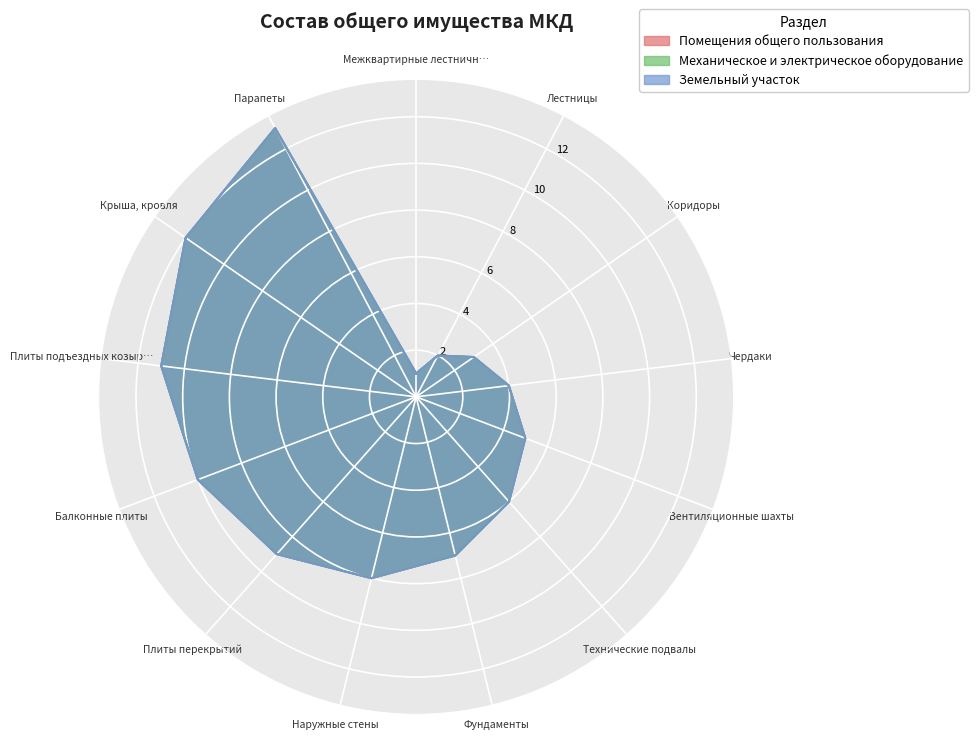

What is the sum of all Земельный участок values?

91